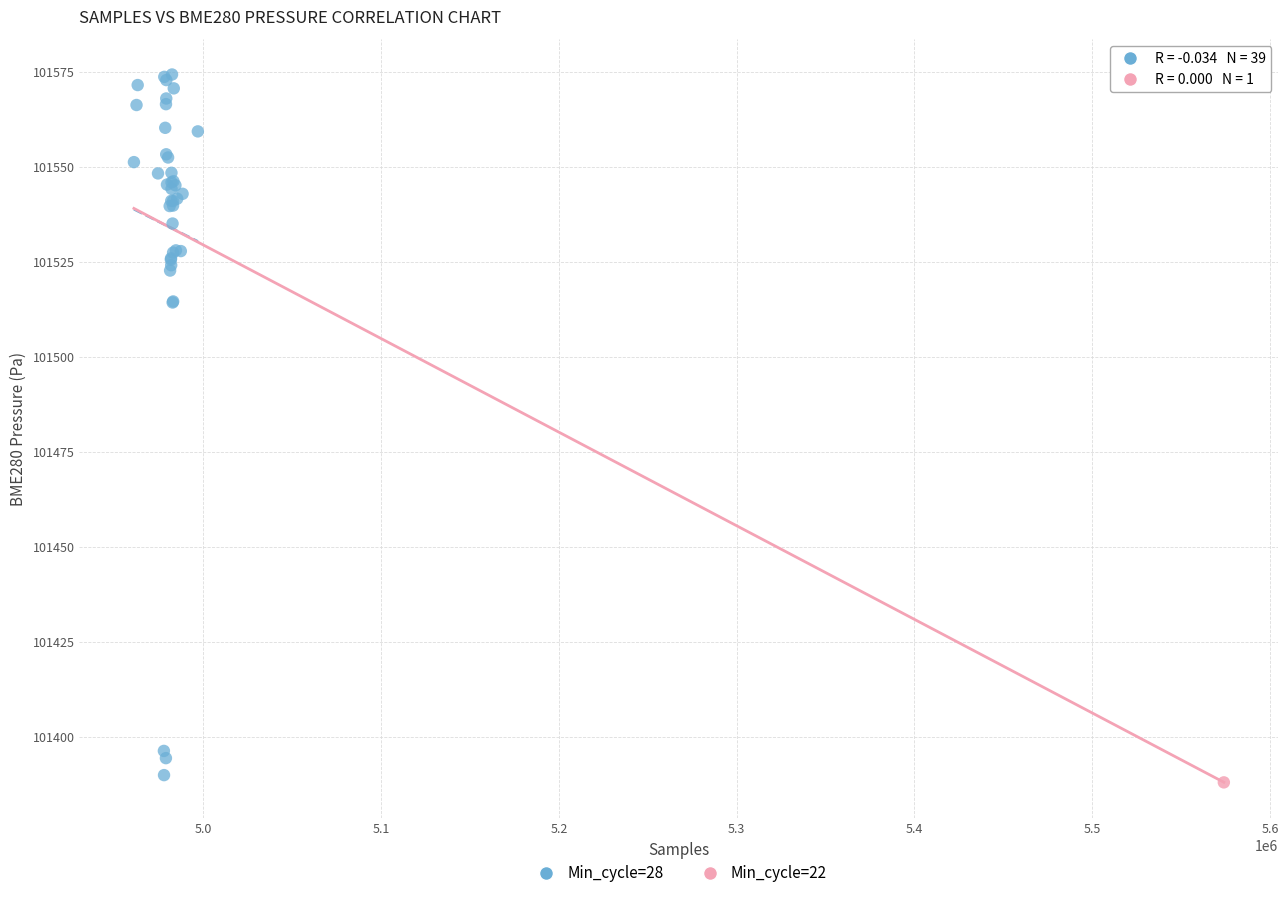

What are all the series names shown in the legend?

Min_cycle=28, Min_cycle=22